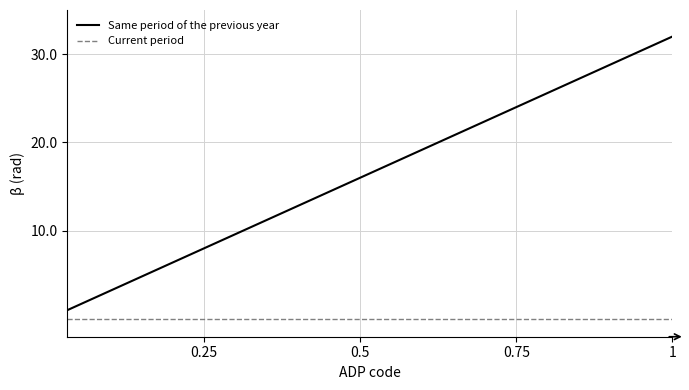

List the series in order of their overall mean, lowest first.

Current period, Same period of the previous year